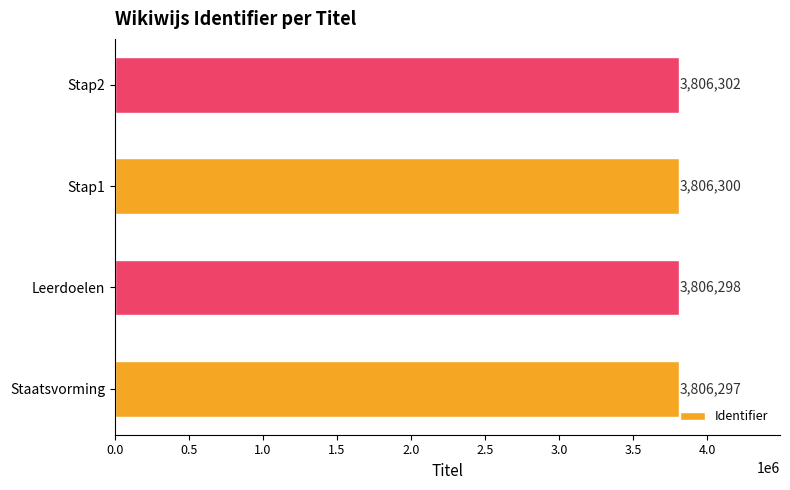

True or false: the data shows 3806300 at Stap1.

True